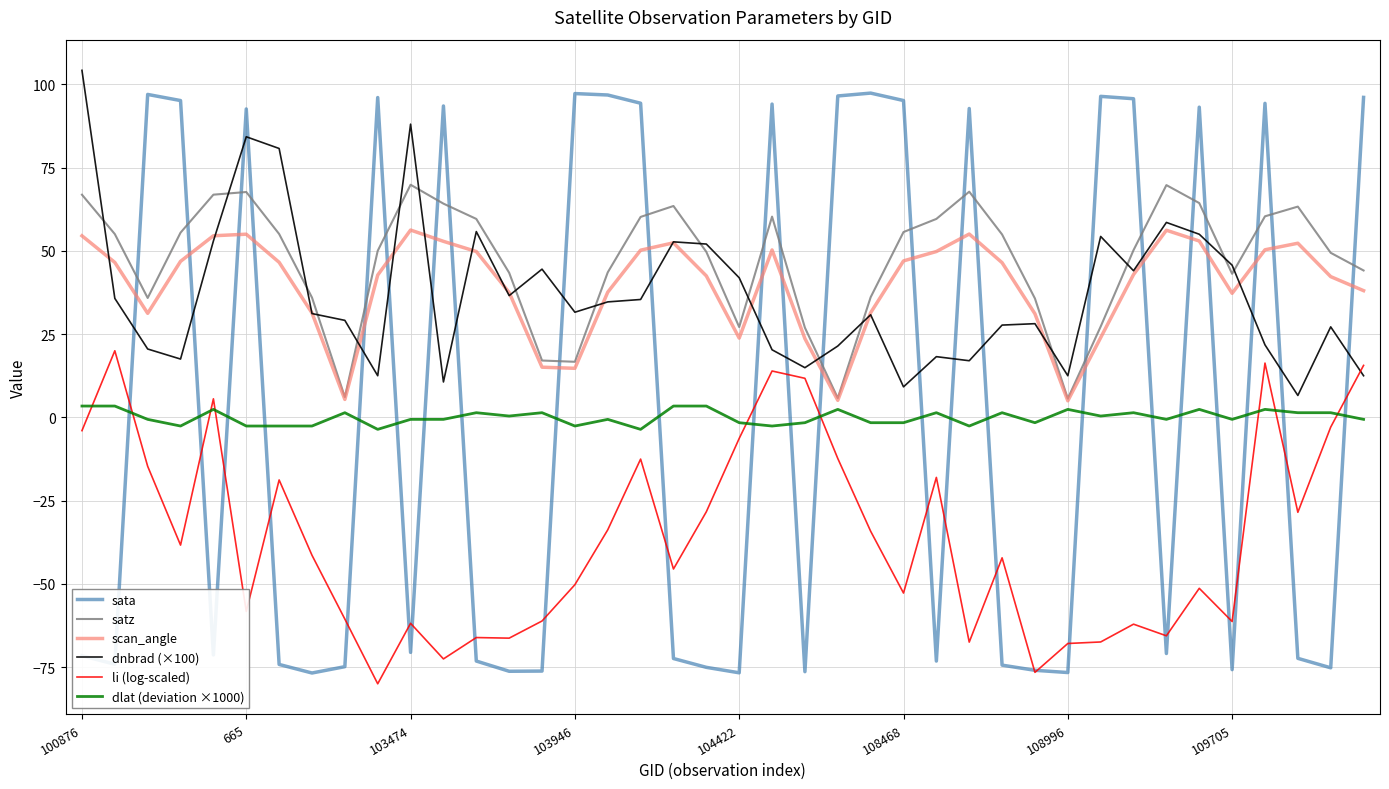

True or false: dnbrad (×100) and satz intersect in this chart.

True